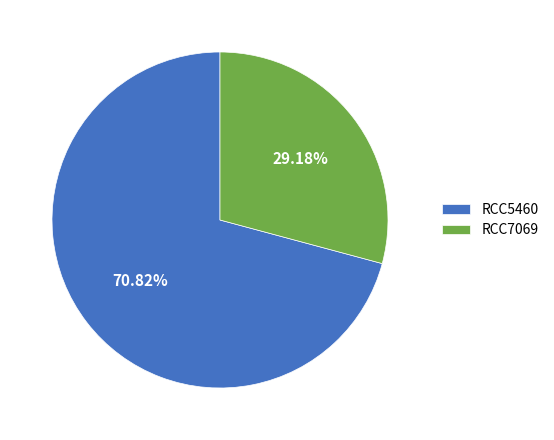

What is the total percentage of RCC5460 and RCC7069?

100.0%